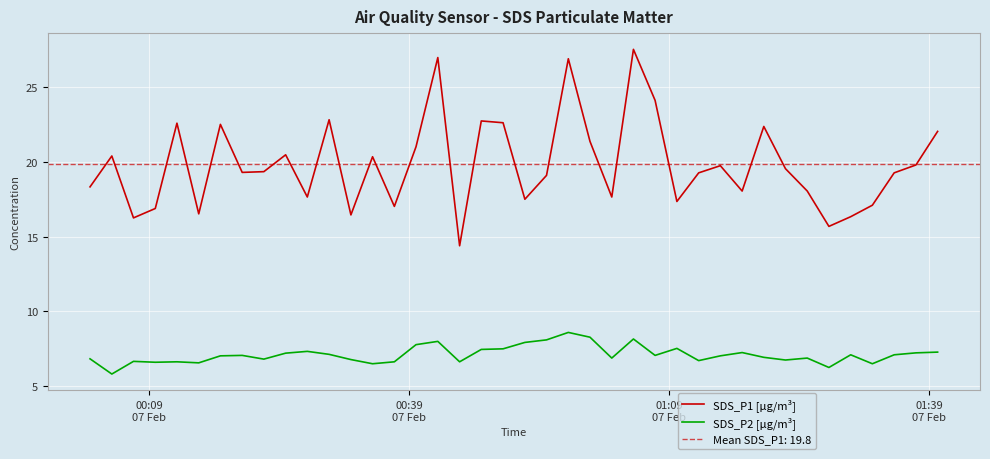

True or false: SDS_P2 [µg/m³] and SDS_P1 [µg/m³] intersect in this chart.

False